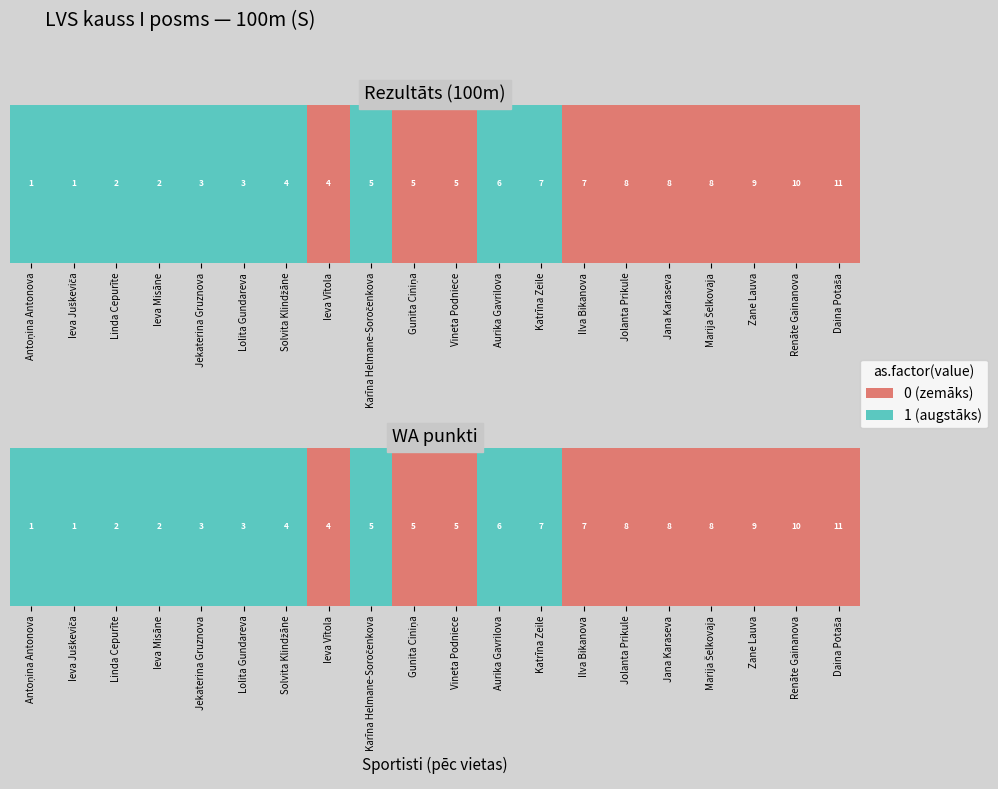

How many values are between 0 and 1?

20